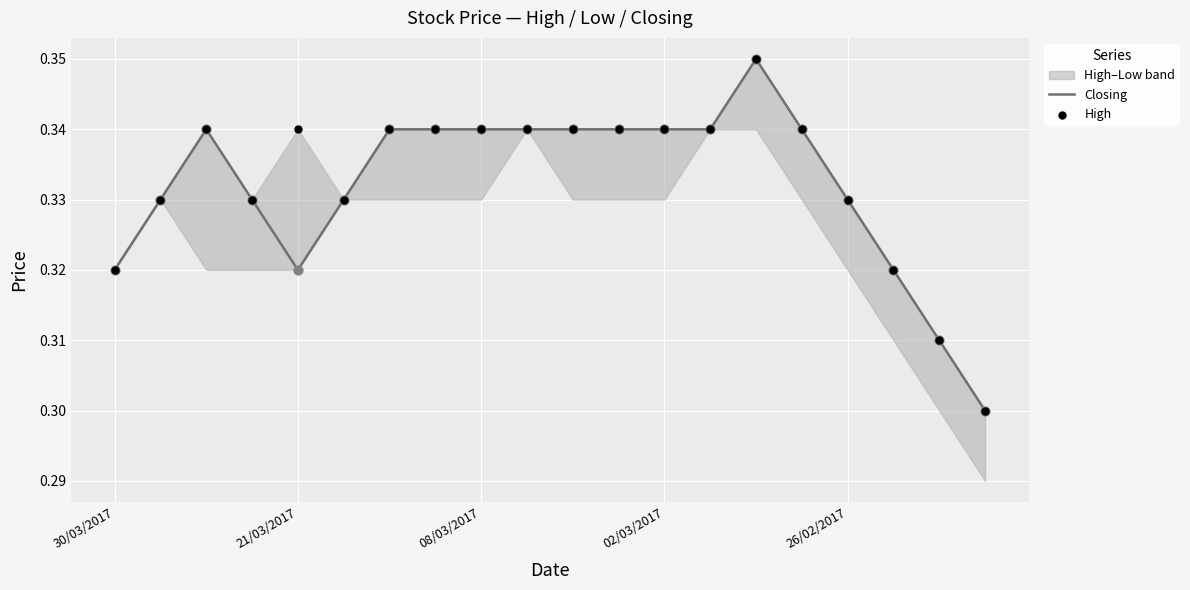

Which series has the largest total across all categories?

High